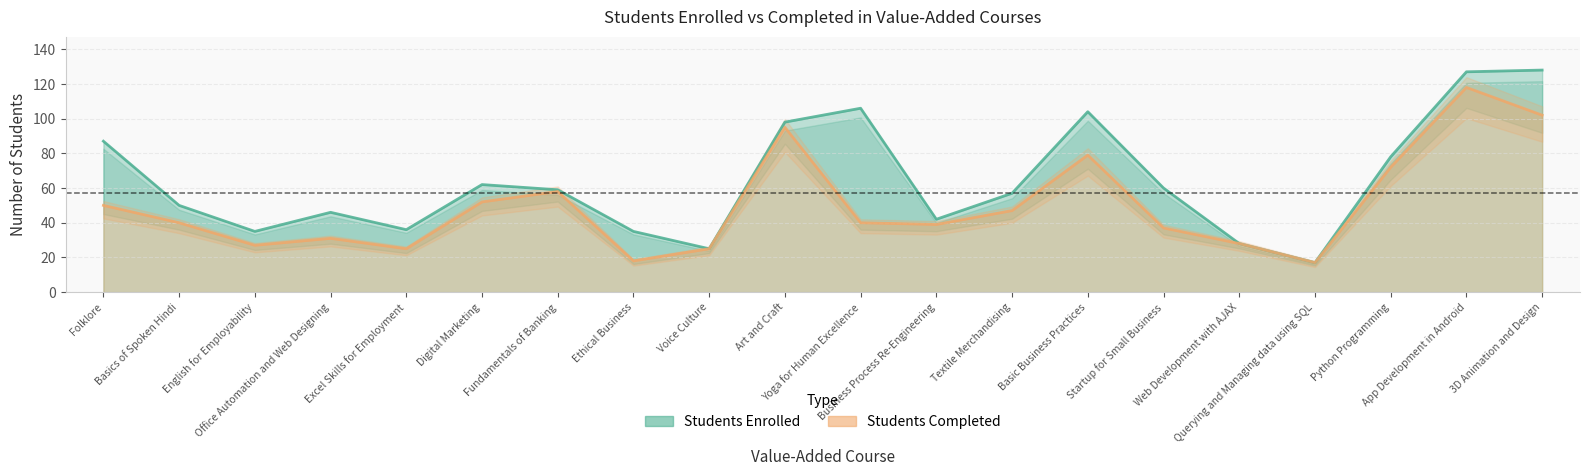

How many interior local peaks does the Students Enrolled series have?

4